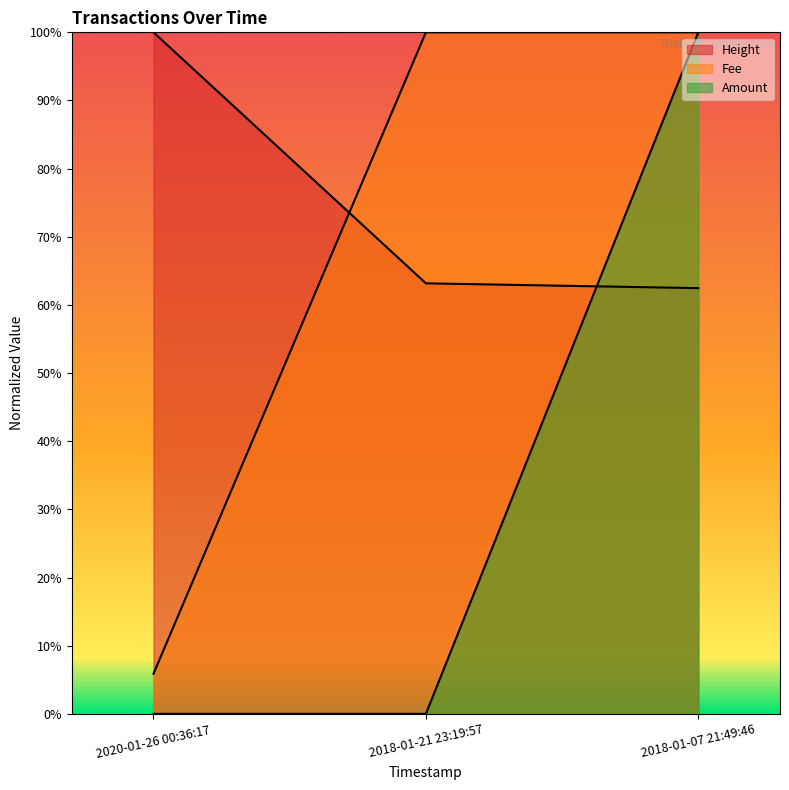

What is the difference between the Fee values at 2020-01-26 00:36:17 and 2018-01-07 21:49:46?

0.9